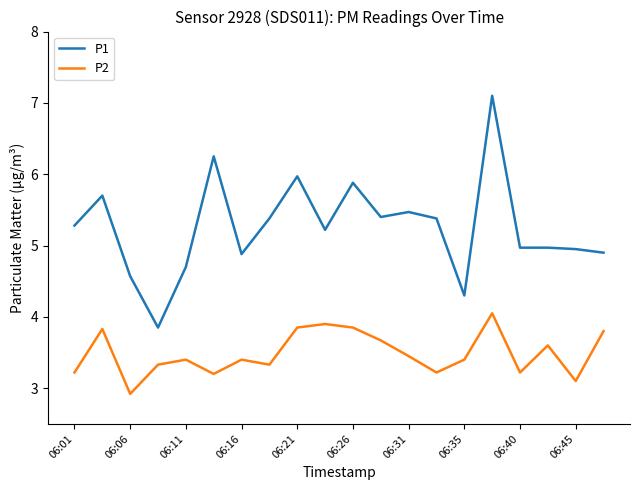

What is the sum of all P1 values?

105.1